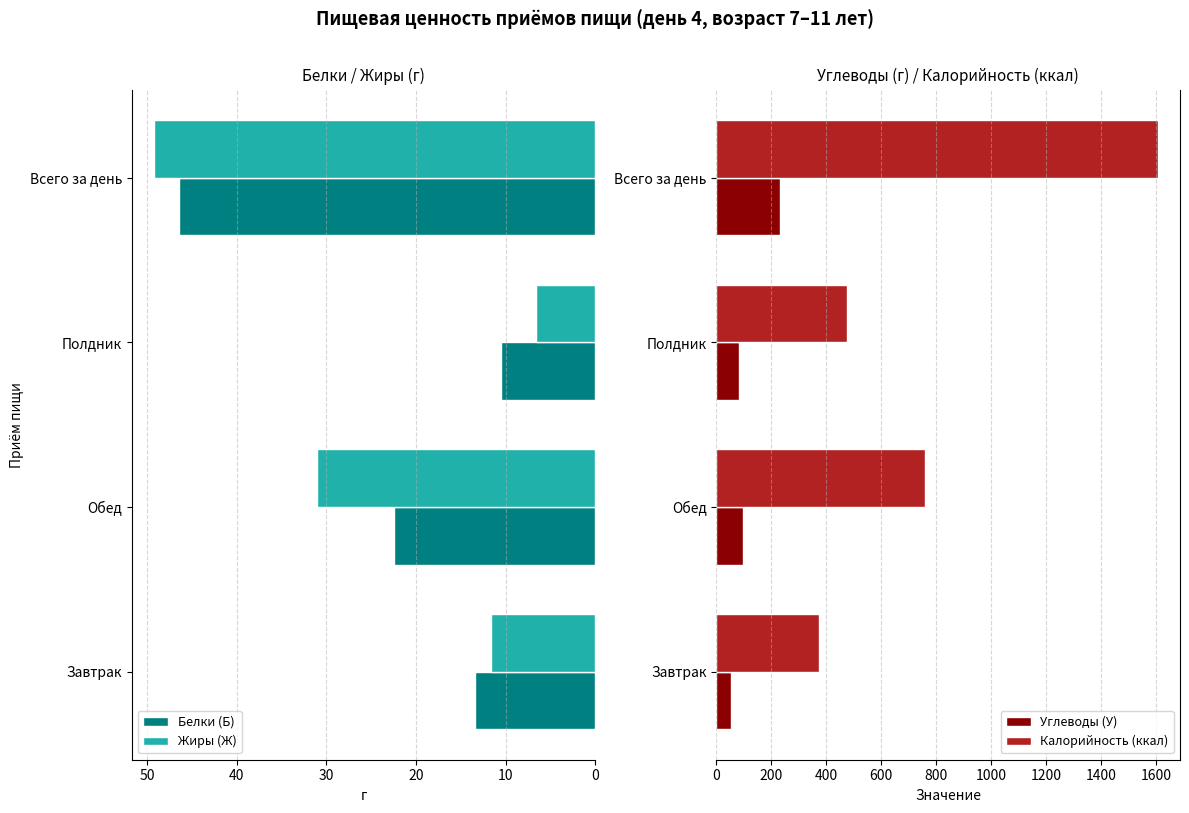

Which category has the highest value in the Жиры (Ж) series?

Всего за день